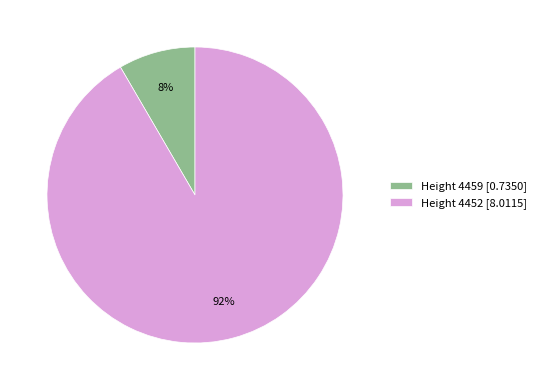

The Height 4452 [8.0115] slice represents 92% of the pie. True or false?

True